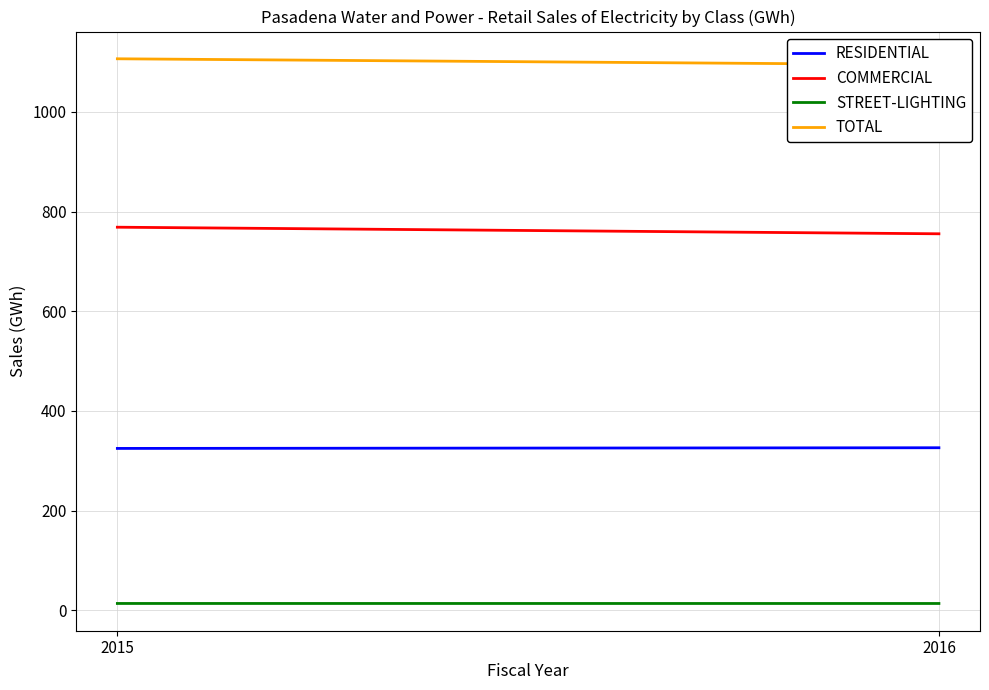

The STREET-LIGHTING series shows 8.8 at 2016. True or false?

False